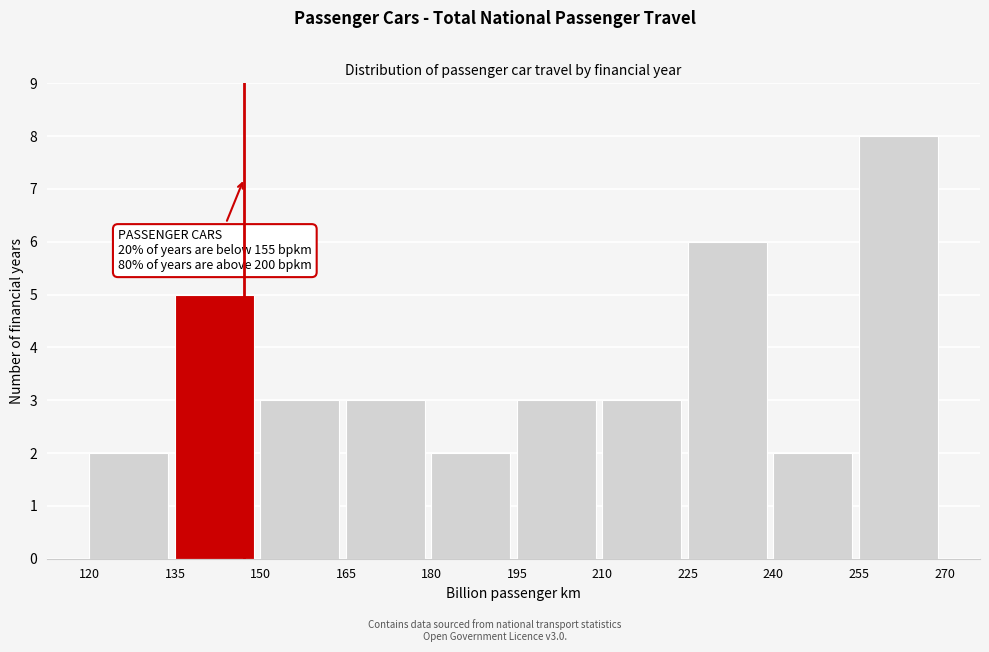

Over which range of the x-axis is the bar tallest?

255 to 270